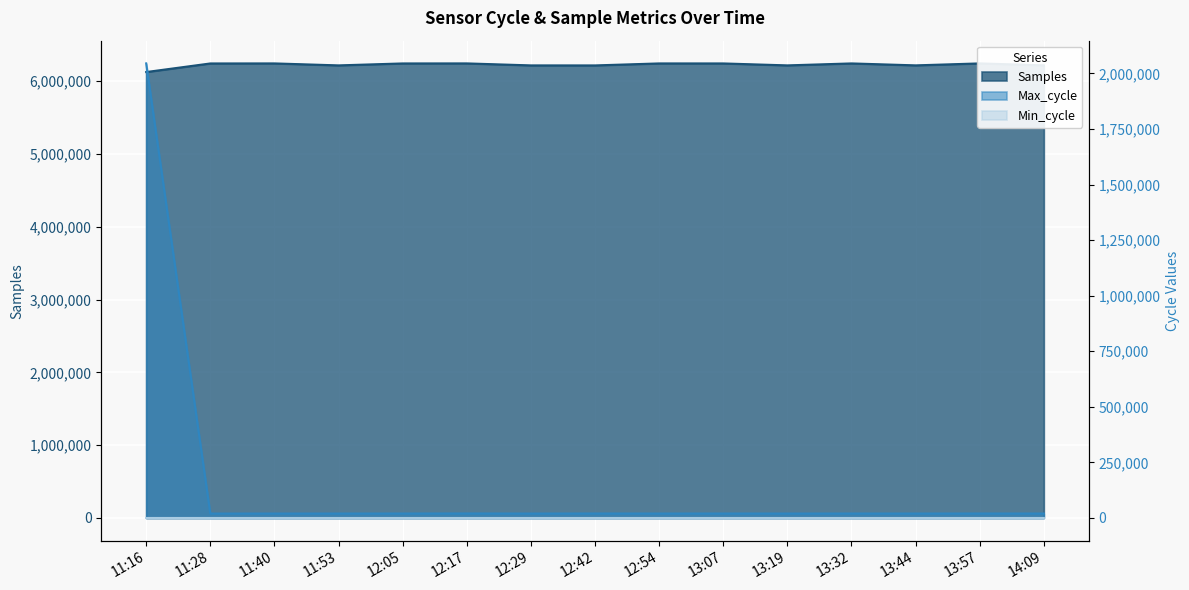

How many lines are shown in the chart?

3